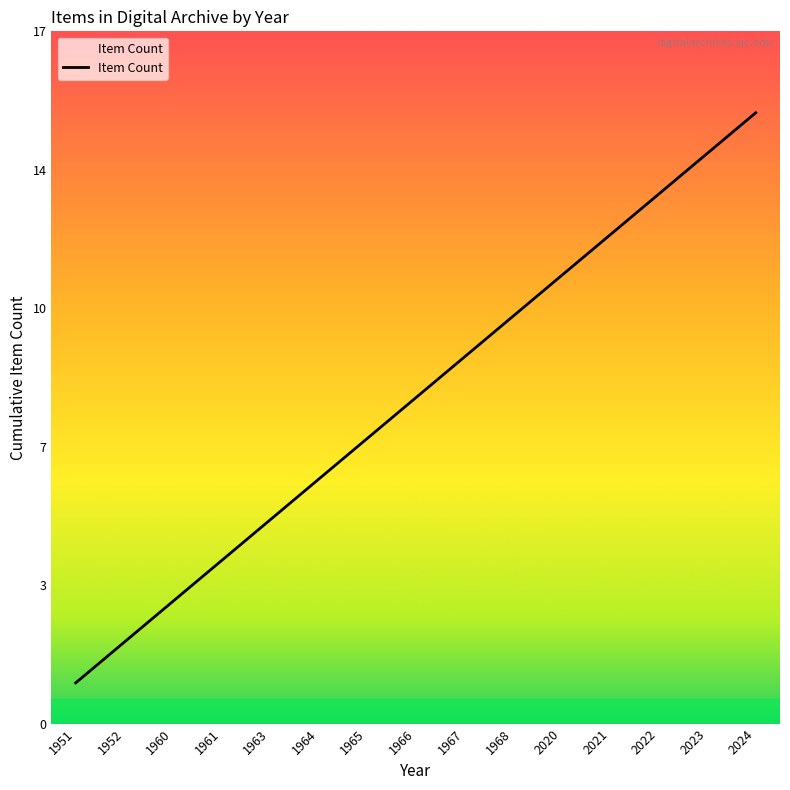

What is the greatest value displayed?

15